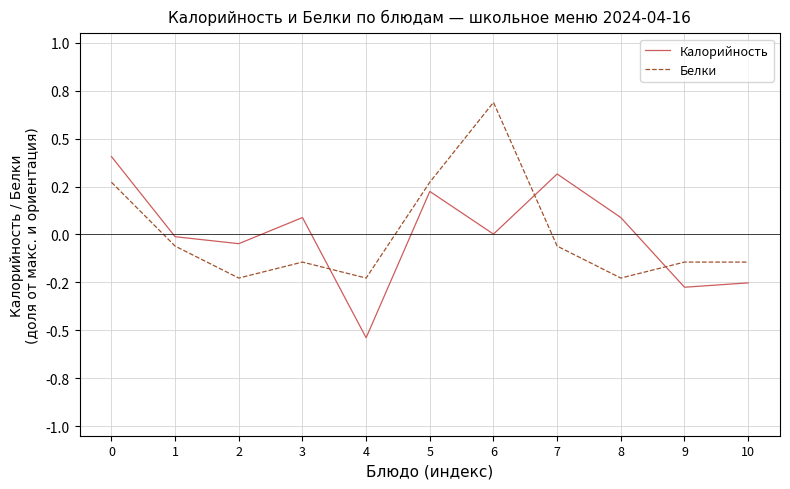

What are all the series names shown in the legend?

Калорийность, Белки